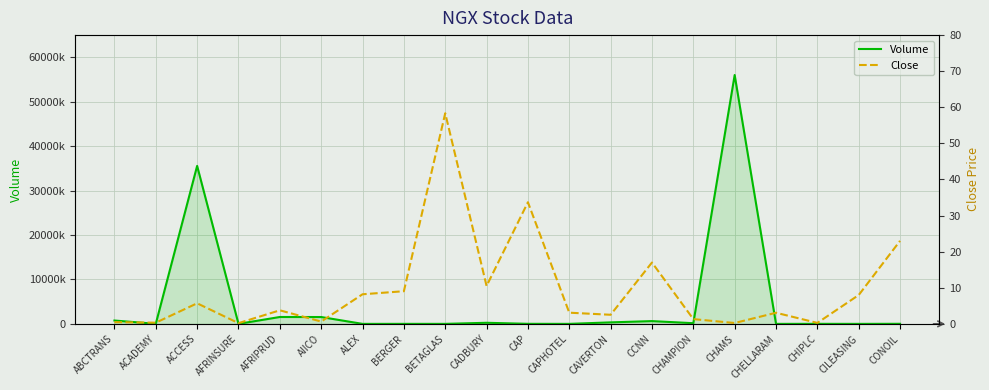

At how many categories does at least one series exceed 3866567?

2